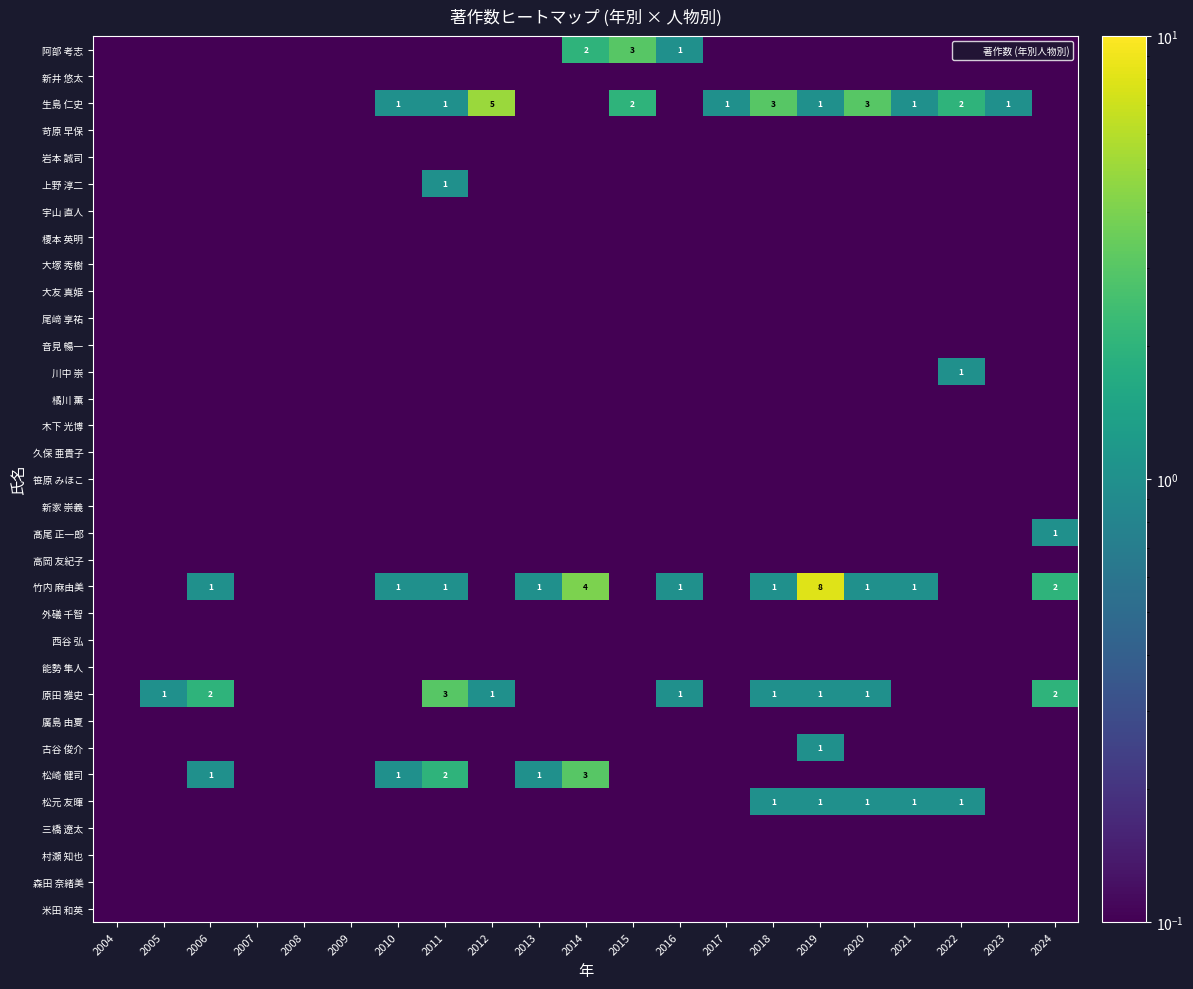

How many categories are shown in the chart?

21